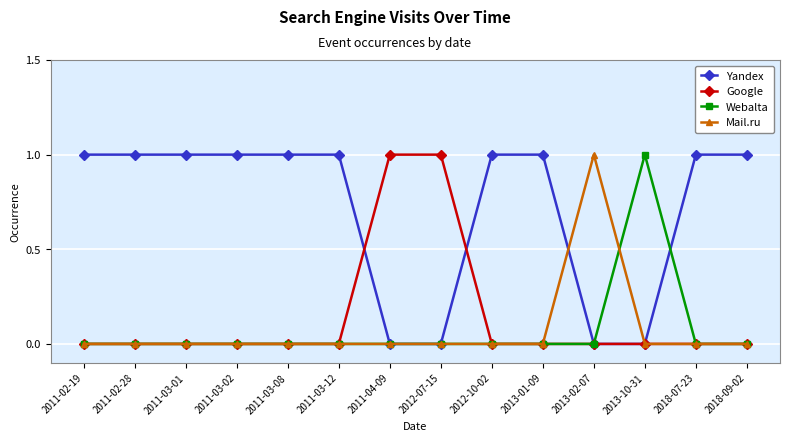

The value of Yandex at 2012-07-15 is 0. True or false?

True